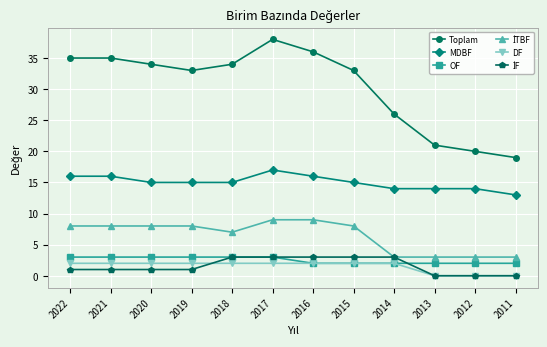

What is the highest value of the Toplam series?

38